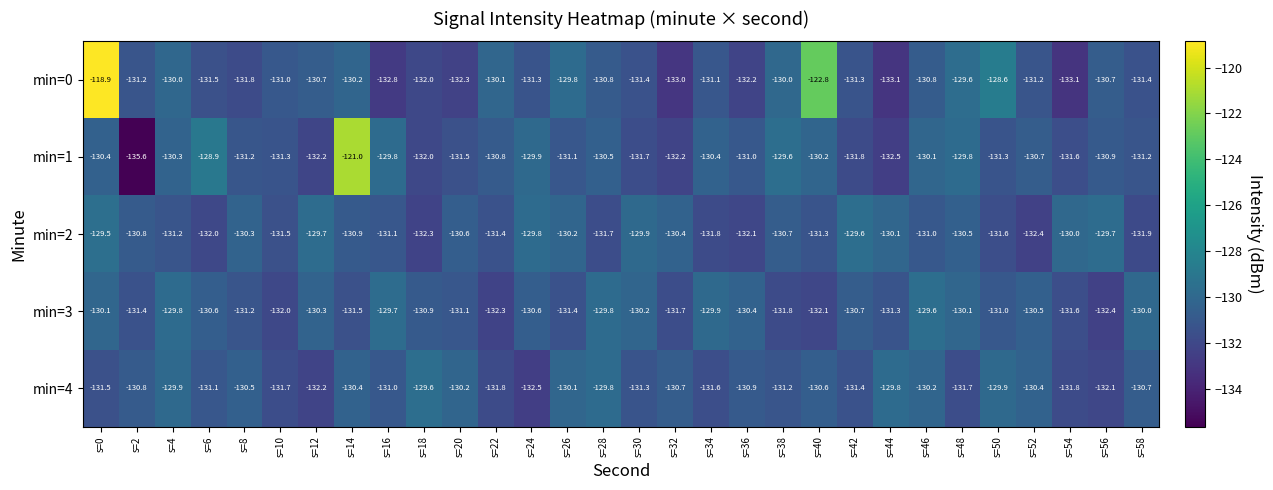

What is the total value across all series at s=0?

-640.4